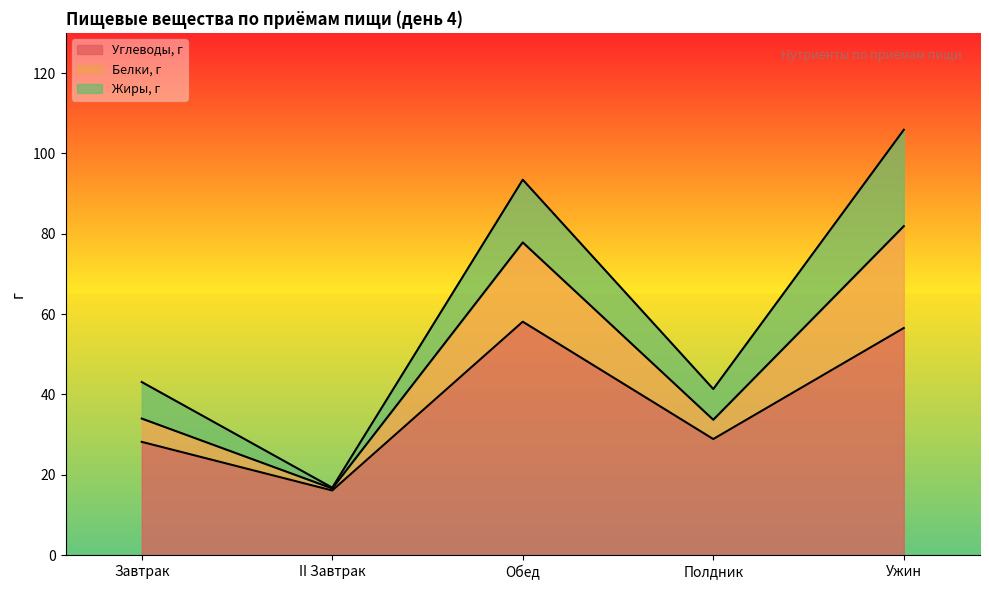

Where is Углеводы, г nearest to the value 37?

Полдник